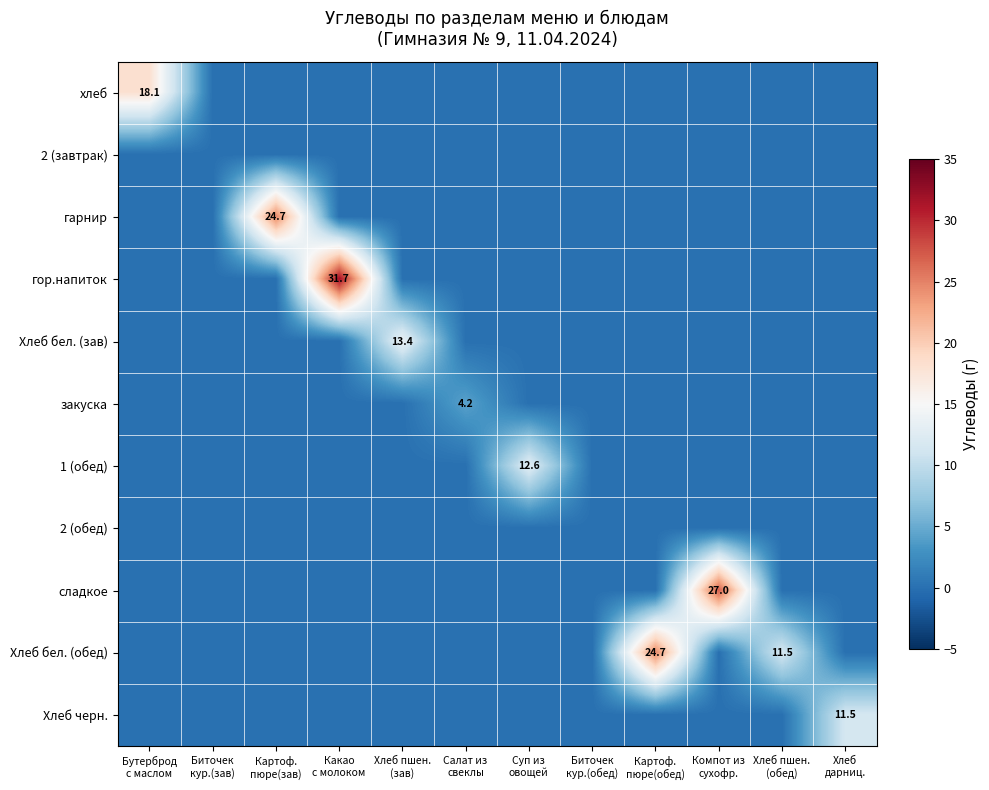

Which series has the largest range (max minus min)?

гор.напиток